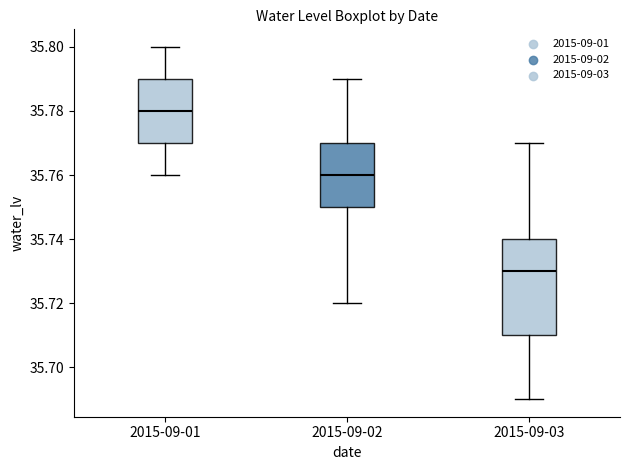

Reading left to right, transcribe this box plot: for each box, give where its median line is, the range the box spans, and where its two whiskers end, as read against the y-axis. The values are not printed on the chart, so give them approximately, as read against the axis.

2015-09-01: median 35.78, box 35.77 to 35.79, whiskers 35.76 to 35.80
2015-09-02: median 35.76, box 35.75 to 35.77, whiskers 35.72 to 35.79
2015-09-03: median 35.73, box 35.71 to 35.74, whiskers 35.69 to 35.77